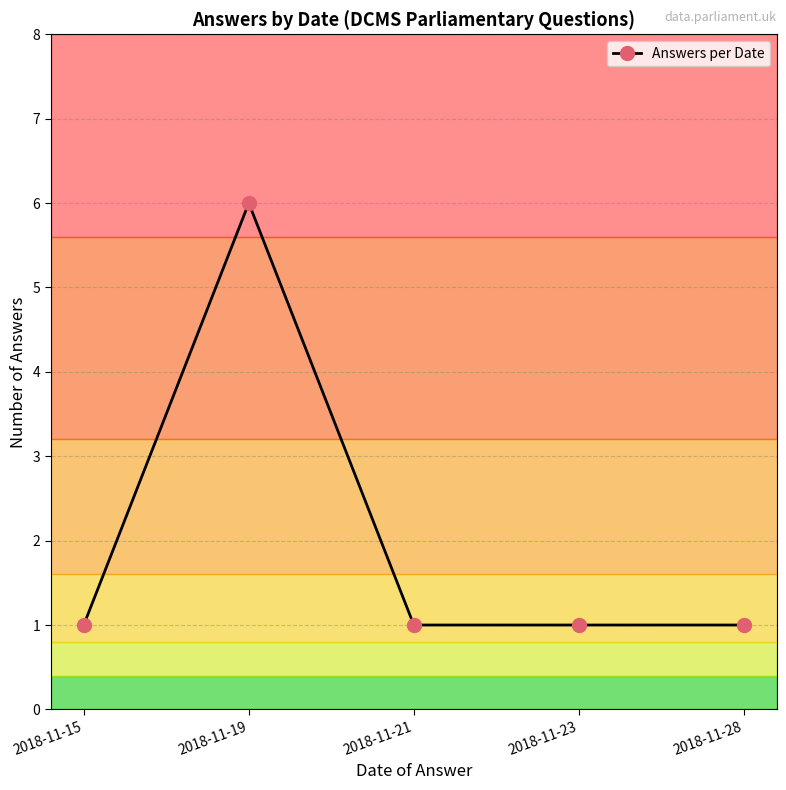

Where is the first local maximum?

2018-11-19